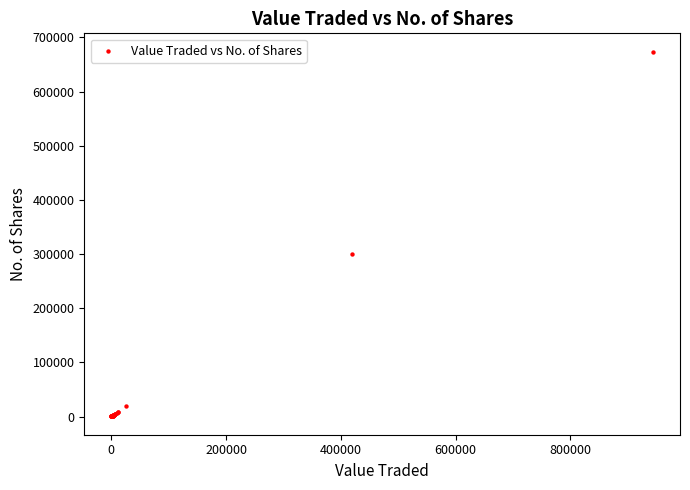

What Y value in the scatter plot is closest to 337053?

300136